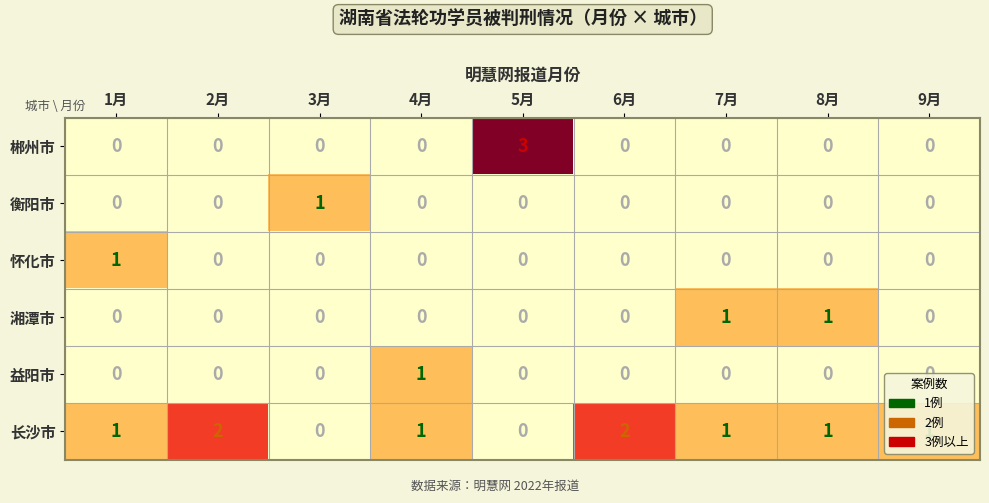

Count the 益阳市 values in the range 0 to 1.

9